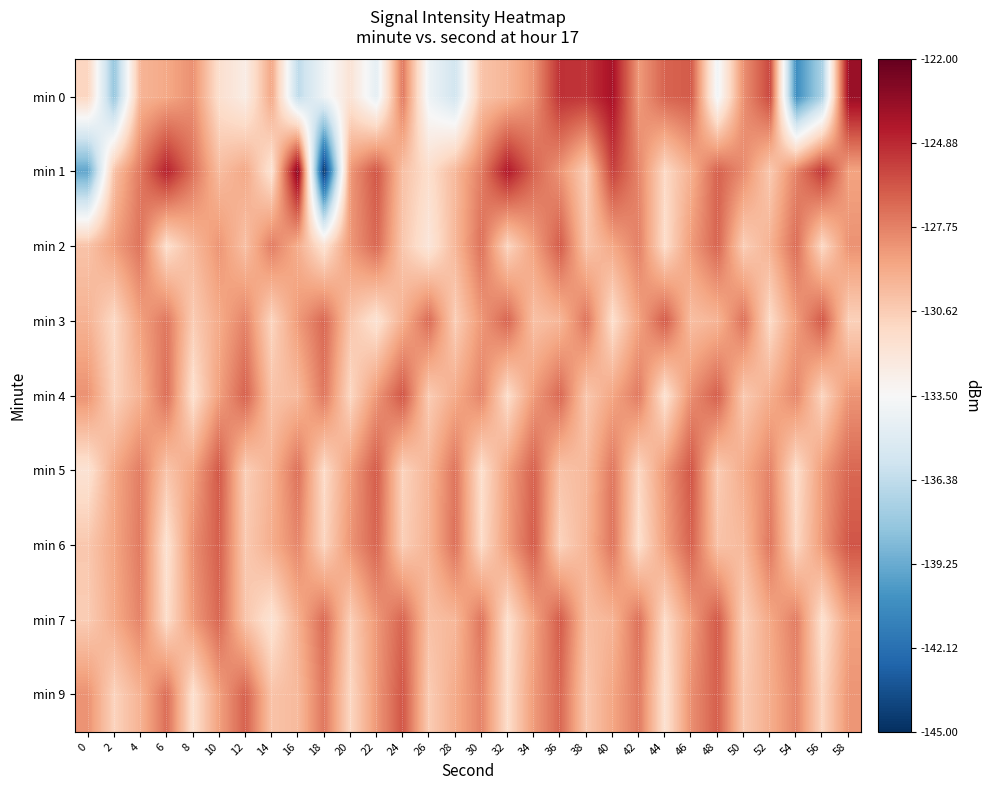

Rank the series by their maximum value, from highest to lowest.

min 1, min 0, min 4, min 5, min 6, min 9, min 3, min 7, min 2